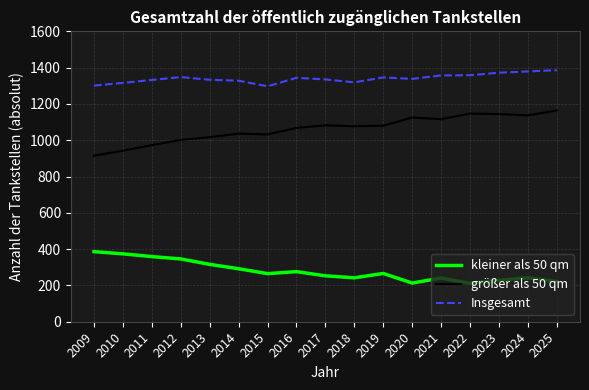

Which series has the widest spread of values?

größer als 50 qm